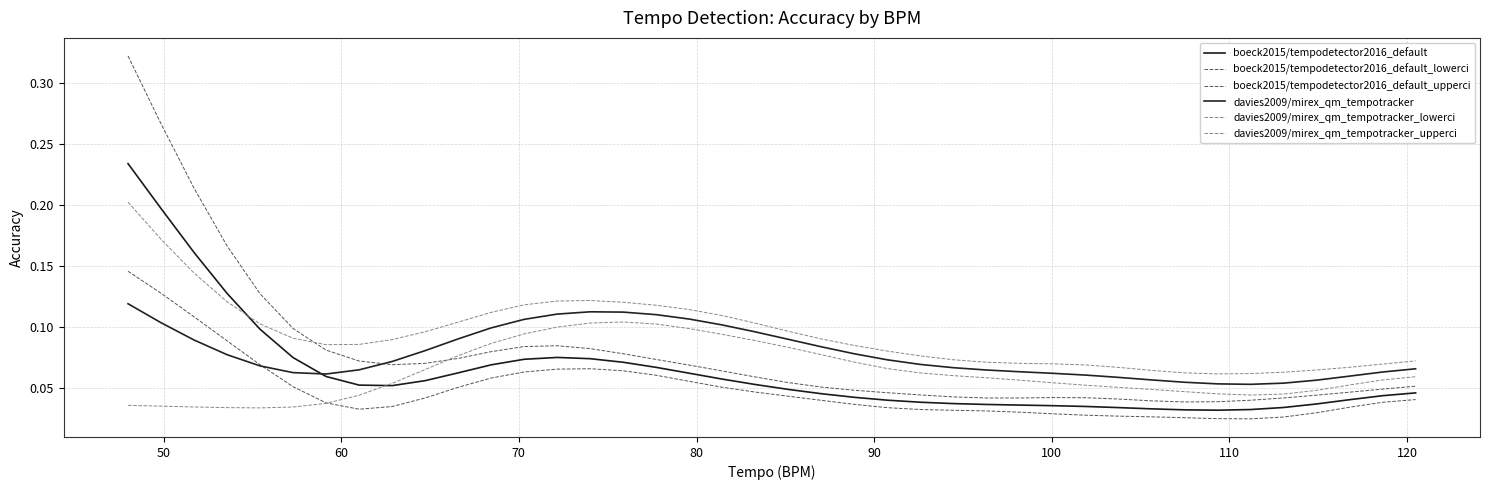

Reading left to right, what are all the values shown in this chart?

boeck2015/tempodetector2016_default: 0.2	0.2	0.2	0.1	0.1	0.1	0.1	0.1	0.1	0.1	0.1	0.1	0.1	0.1	0.1	0.1	0.1	0.1	0.1	0.1	0.0	0.0	0.0	0.0	0.0	0.0	0.0	0.0	0.0	0.0	0.0	0.0	0.0	0.0	0.0	0.0	0.0	0.0	0.0	0.0
boeck2015/tempodetector2016_default_lowerci: 0.1	0.1	0.1	0.1	0.1	0.1	0.0	0.0	0.0	0.0	0.1	0.1	0.1	0.1	0.1	0.1	0.1	0.1	0.1	0.0	0.0	0.0	0.0	0.0	0.0	0.0	0.0	0.0	0.0	0.0	0.0	0.0	0.0	0.0	0.0	0.0	0.0	0.0	0.0	0.0
boeck2015/tempodetector2016_default_upperci: 0.3	0.3	0.2	0.2	0.1	0.1	0.1	0.1	0.1	0.1	0.1	0.1	0.1	0.1	0.1	0.1	0.1	0.1	0.1	0.1	0.1	0.1	0.0	0.0	0.0	0.0	0.0	0.0	0.0	0.0	0.0	0.0	0.0	0.0	0.0	0.0	0.0	0.0	0.0	0.1
davies2009/mirex_qm_tempotracker: 0.1	0.1	0.1	0.1	0.1	0.1	0.1	0.1	0.1	0.1	0.1	0.1	0.1	0.1	0.1	0.1	0.1	0.1	0.1	0.1	0.1	0.1	0.1	0.1	0.1	0.1	0.1	0.1	0.1	0.1	0.1	0.1	0.1	0.1	0.1	0.1	0.1	0.1	0.1	0.1
davies2009/mirex_qm_tempotracker_lowerci: 0.0	0.0	0.0	0.0	0.0	0.0	0.0	0.0	0.1	0.1	0.1	0.1	0.1	0.1	0.1	0.1	0.1	0.1	0.1	0.1	0.1	0.1	0.1	0.1	0.1	0.1	0.1	0.1	0.1	0.1	0.1	0.0	0.0	0.0	0.0	0.0	0.0	0.1	0.1	0.1
davies2009/mirex_qm_tempotracker_upperci: 0.2	0.2	0.1	0.1	0.1	0.1	0.1	0.1	0.1	0.1	0.1	0.1	0.1	0.1	0.1	0.1	0.1	0.1	0.1	0.1	0.1	0.1	0.1	0.1	0.1	0.1	0.1	0.1	0.1	0.1	0.1	0.1	0.1	0.1	0.1	0.1	0.1	0.1	0.1	0.1